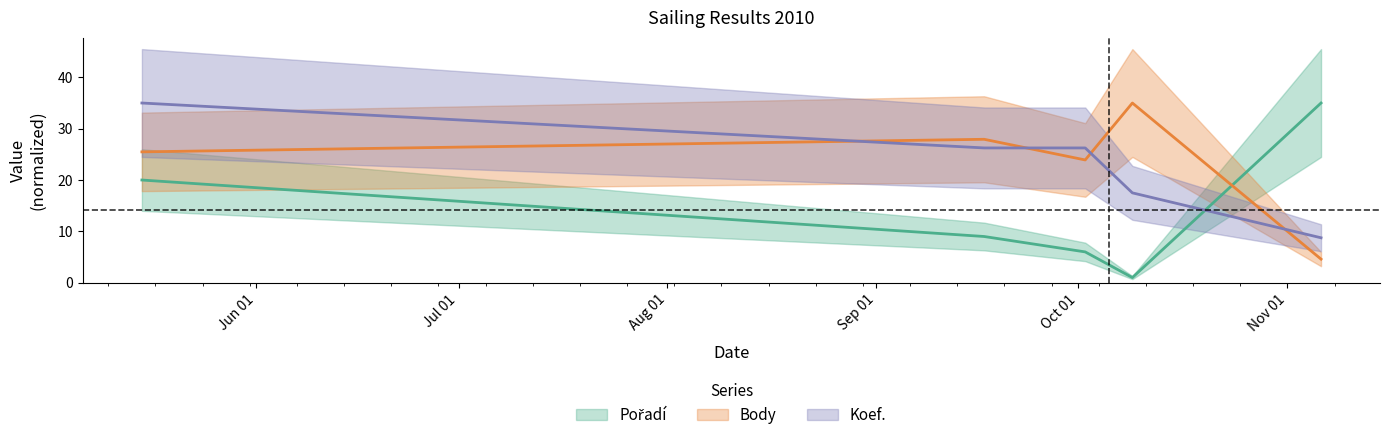

How many data points in Body are above 25?

3